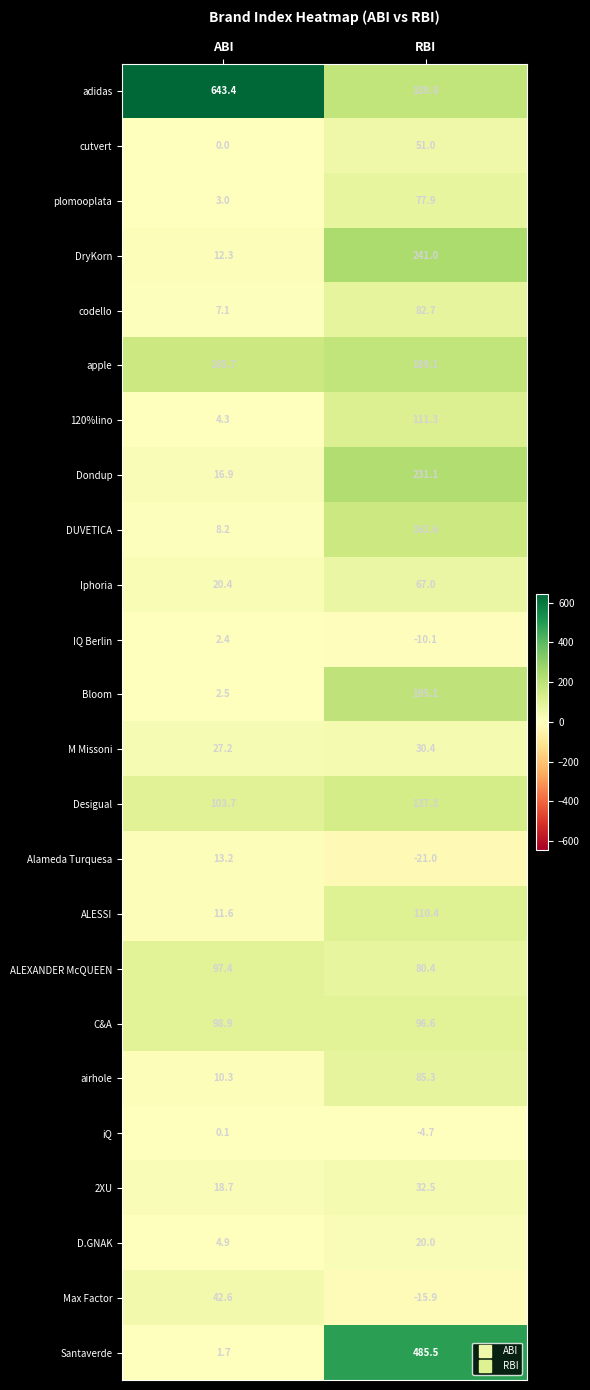

Rank the categories by apple value from highest to lowest.

RBI, ABI